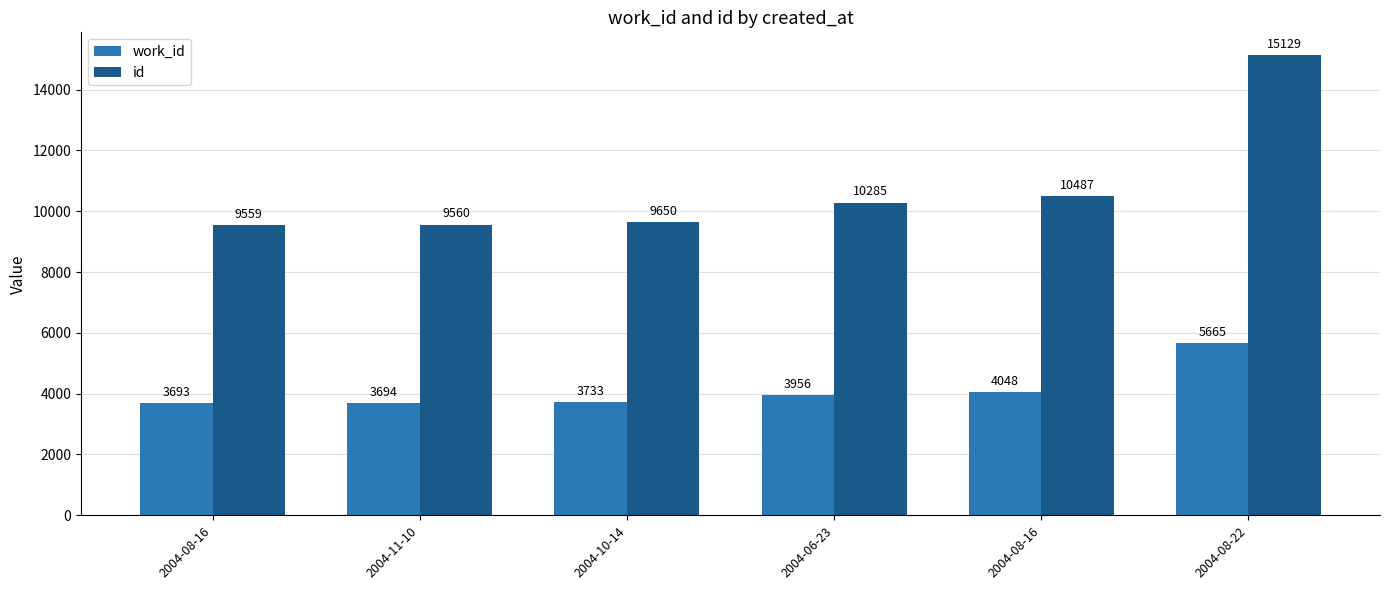

What is the highest value of the id series?

15129